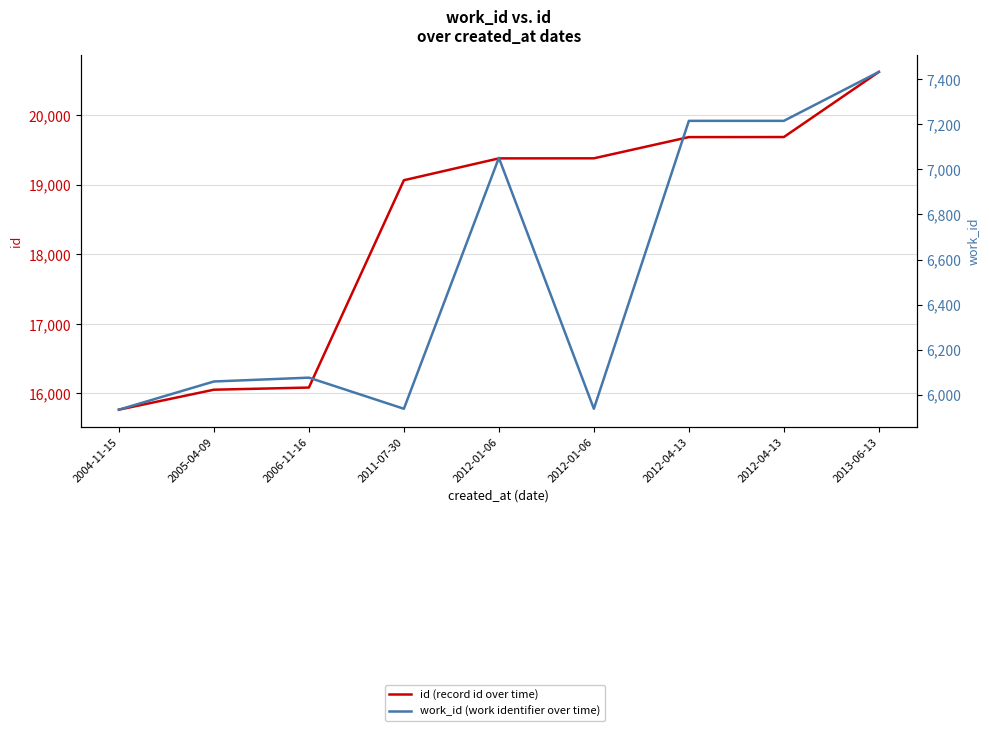

Which category has the lowest value across all series?

2004-11-15